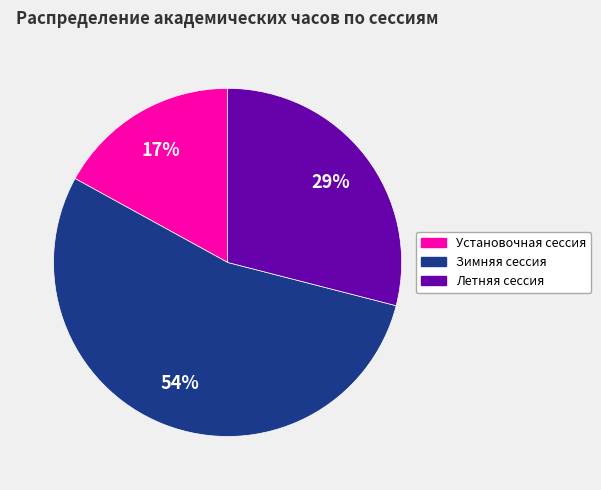

Is there any slice that represents more than half of the pie?

Yes